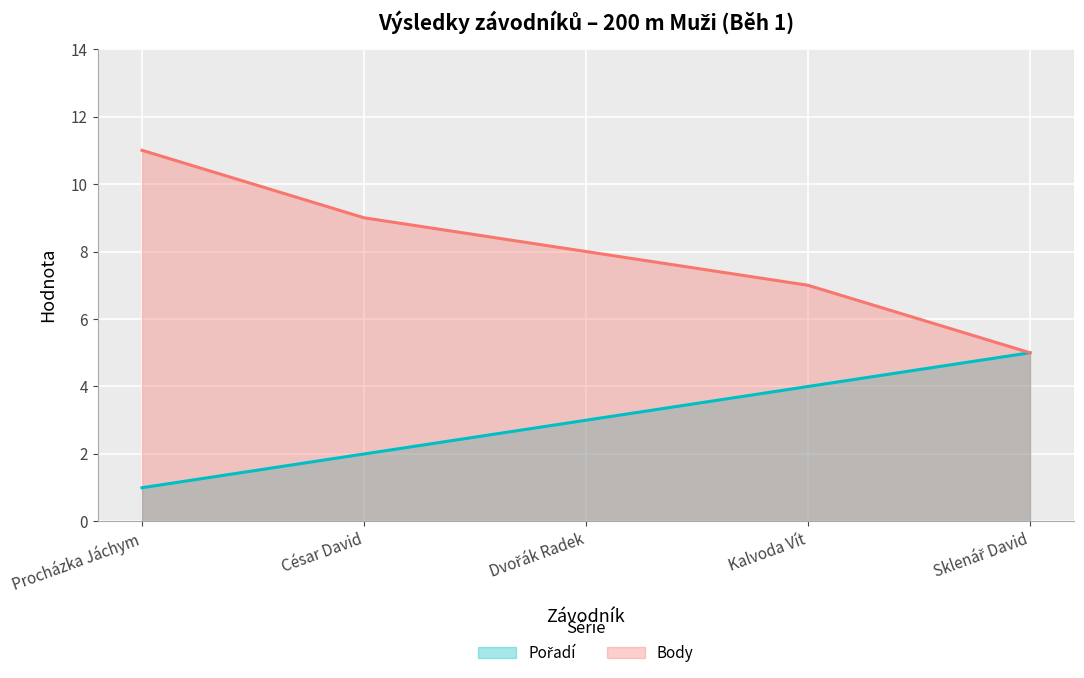

How many lines are shown in the chart?

2